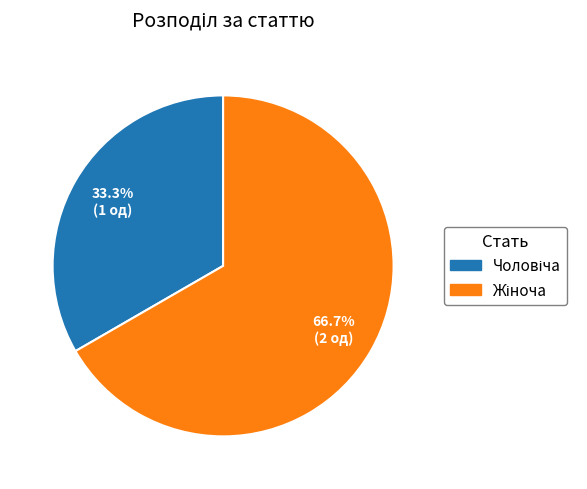

Which category accounts for the majority?

Жіноча